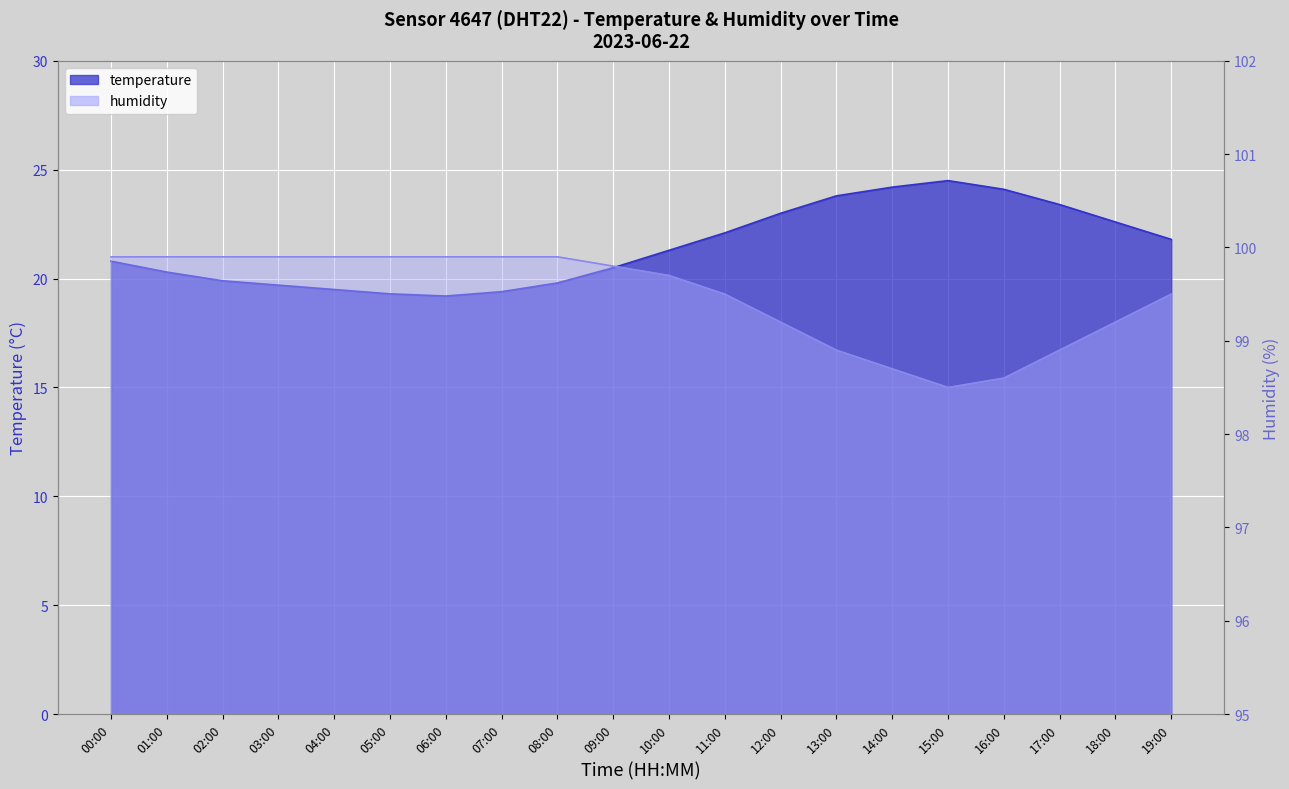

What is the lowest value of the temperature series?

19.2